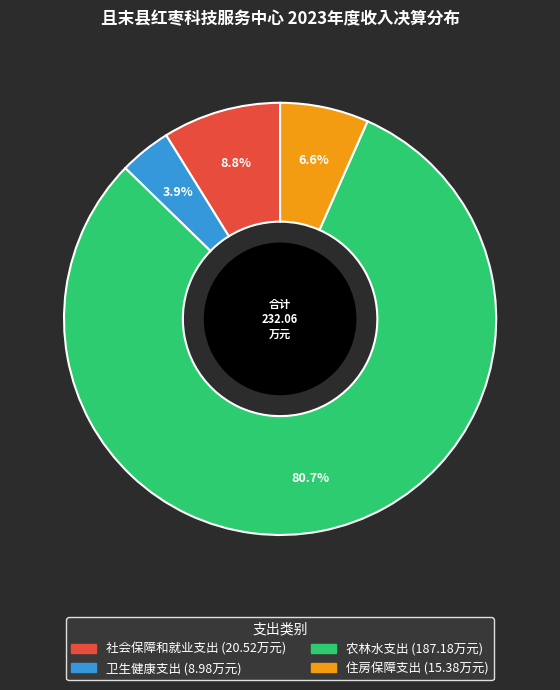

Between 卫生健康支出 and 社会保障和就业支出, which is larger?

社会保障和就业支出